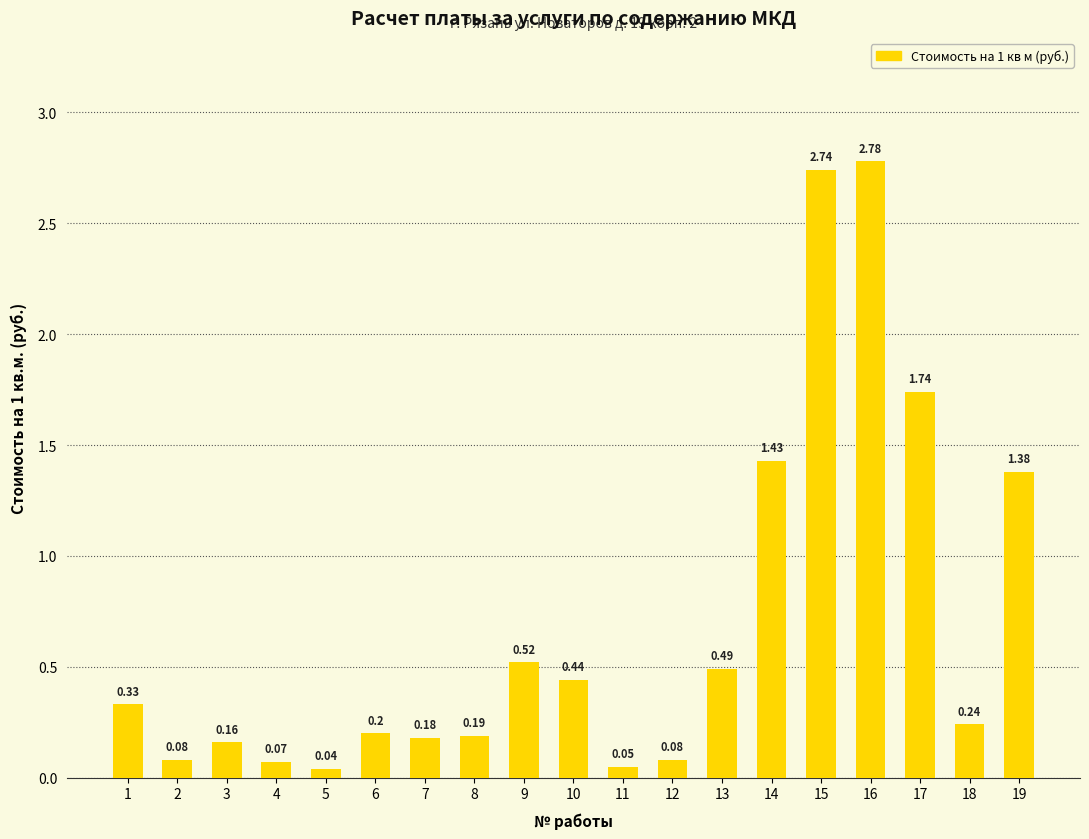

Between 6 and 10, which is larger?

10